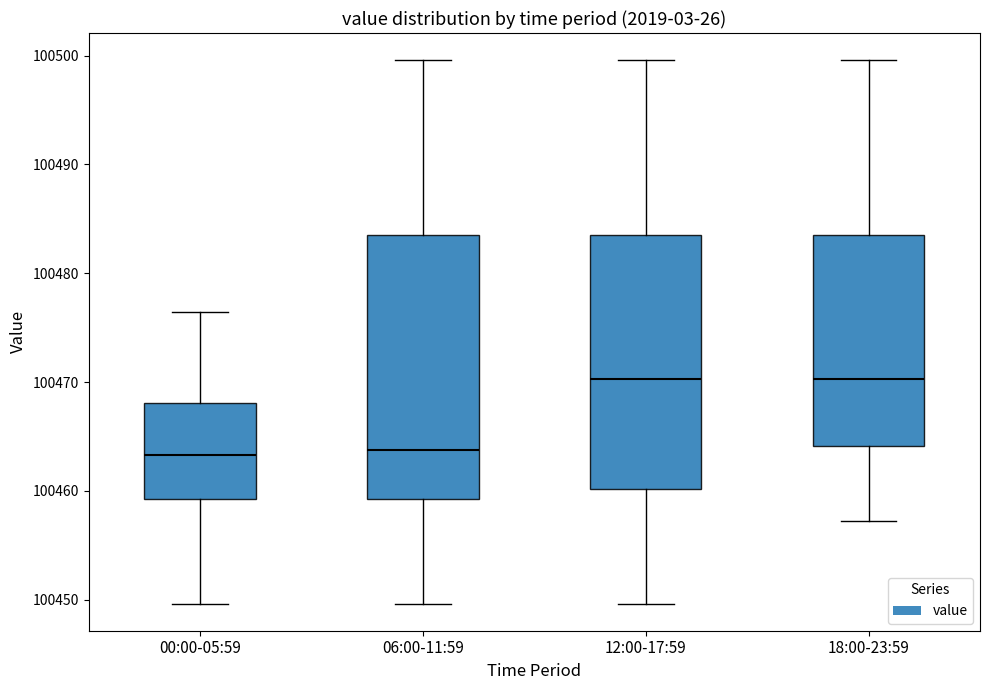

Reading left to right, read every box against the y-axis: the position of its median line, the range the box covers, and the ends of its whiskers. The values are not printed on the chart, so give them approximately, as read against the axis.

00:00-05:59: median 100463, box 100459 to 100468, whiskers 100450 to 100476
06:00-11:59: median 100464, box 100459 to 100484, whiskers 100450 to 100500
12:00-17:59: median 100470, box 100460 to 100484, whiskers 100450 to 100500
18:00-23:59: median 100470, box 100464 to 100484, whiskers 100457 to 100500